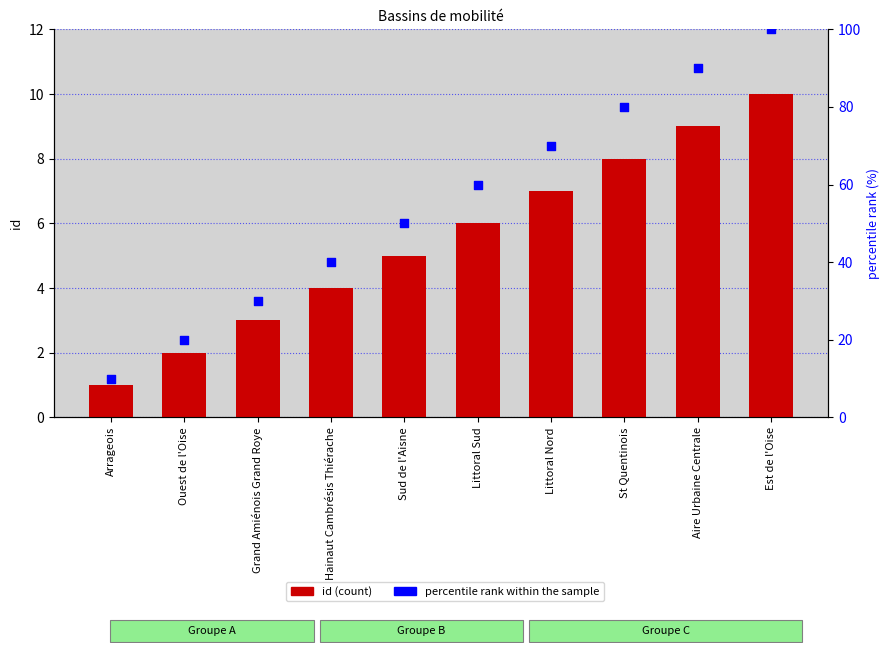

What are all the series names shown in the legend?

id, percentile rank within the sample